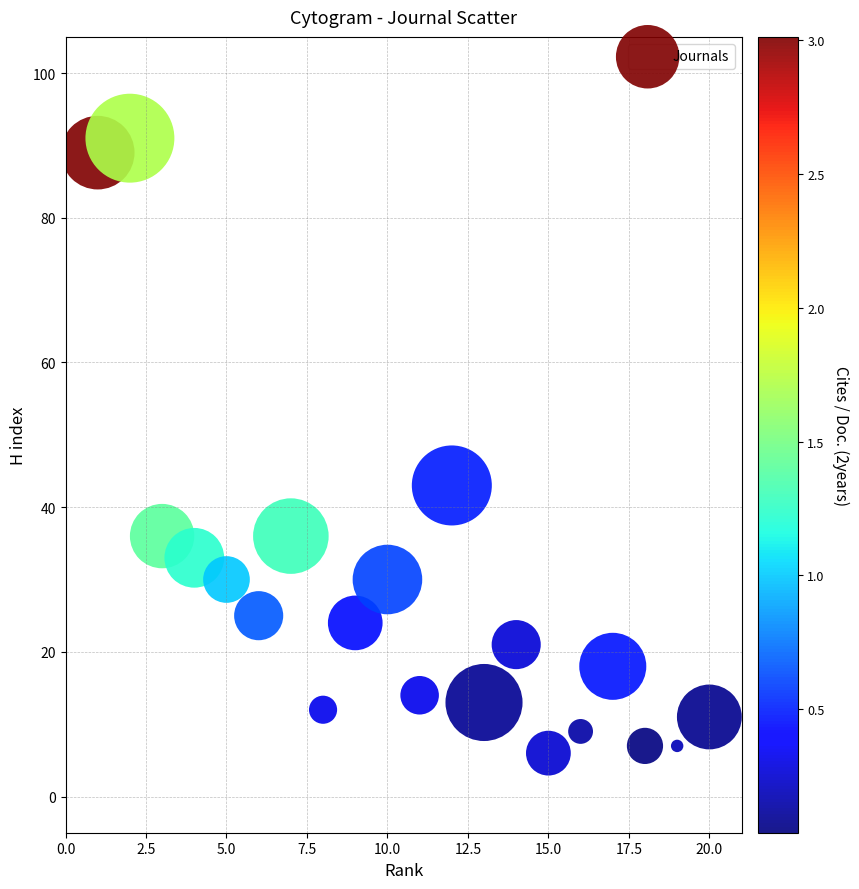

What Y value in the scatter plot is closest to 48?

43